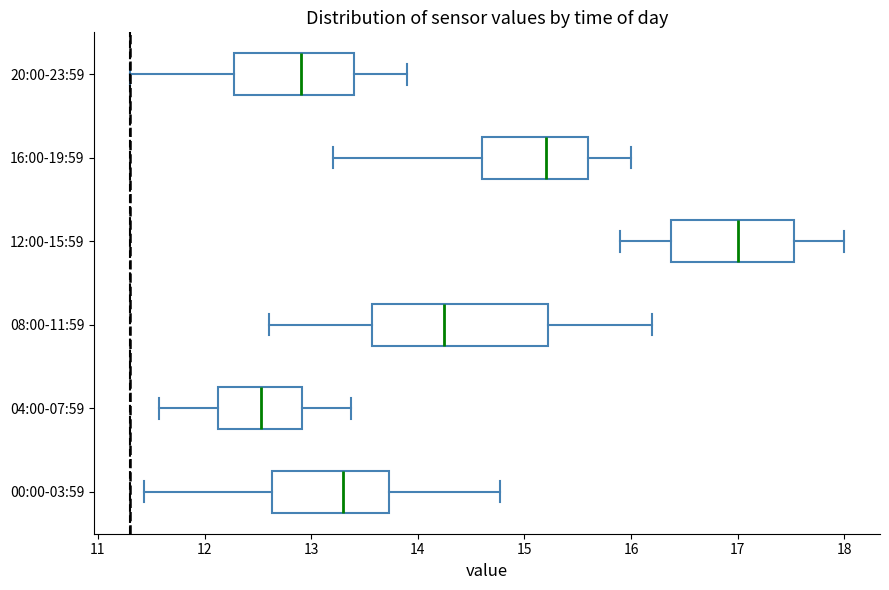

Where does the median line of the box for 04:00-07:59 sit on the x-axis? The values are not printed on the chart, so give them approximately, as read against the axis.

12.5